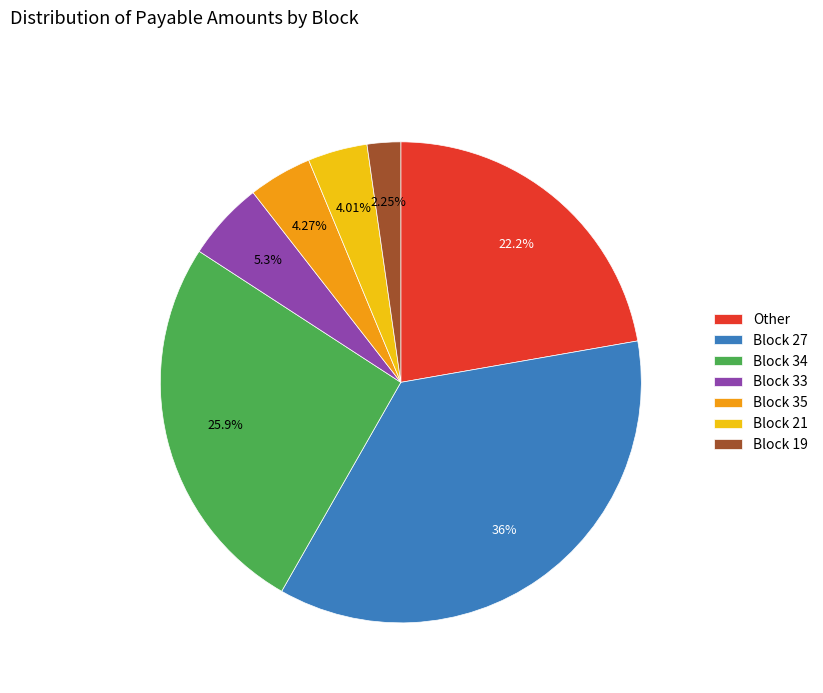

Is the sum of Block 19 and Block 21 greater than half?

No